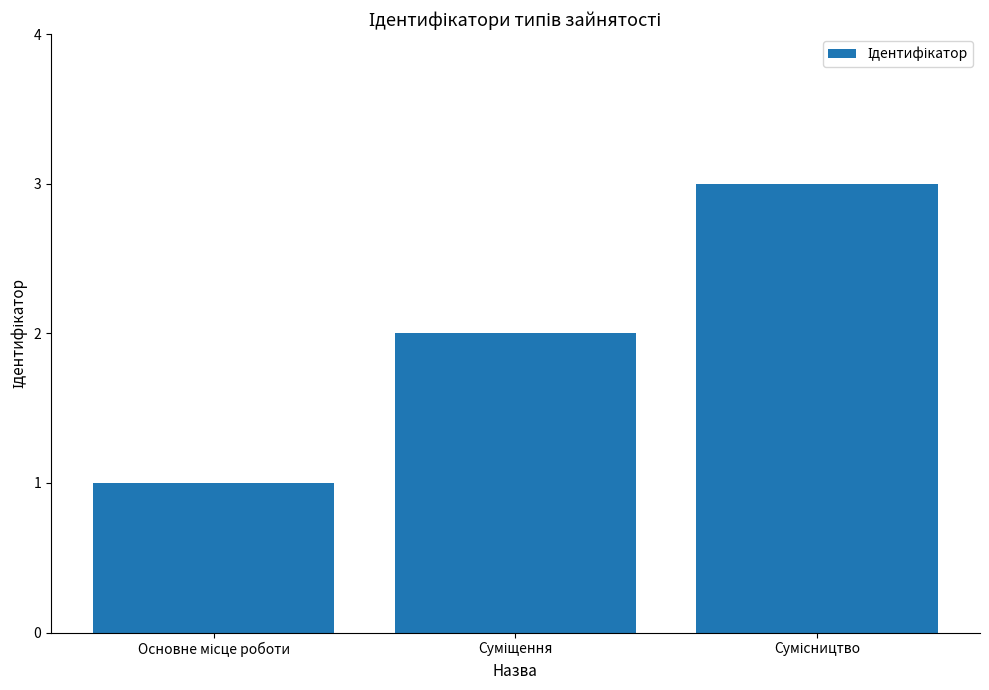

What is the sum of all values?

6